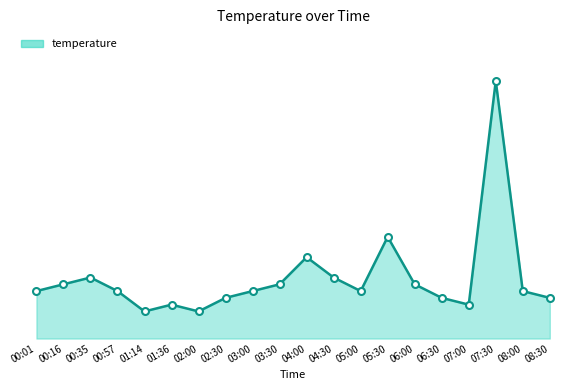

Does the chart have visible grid lines?

No